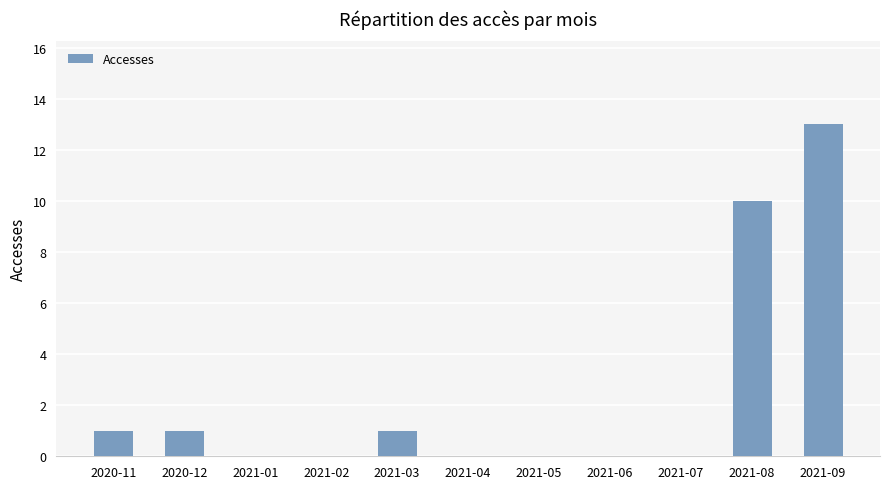

What is the sum of all values?

26